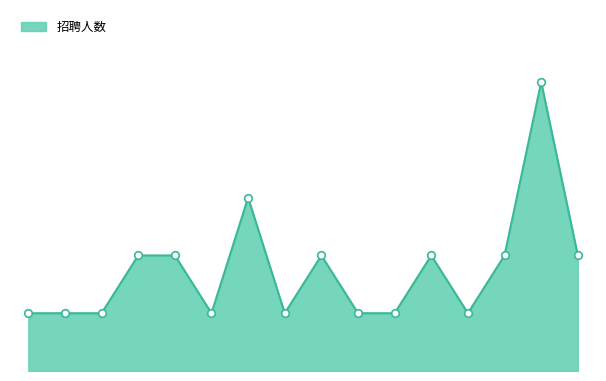

Does the chart have visible grid lines?

No